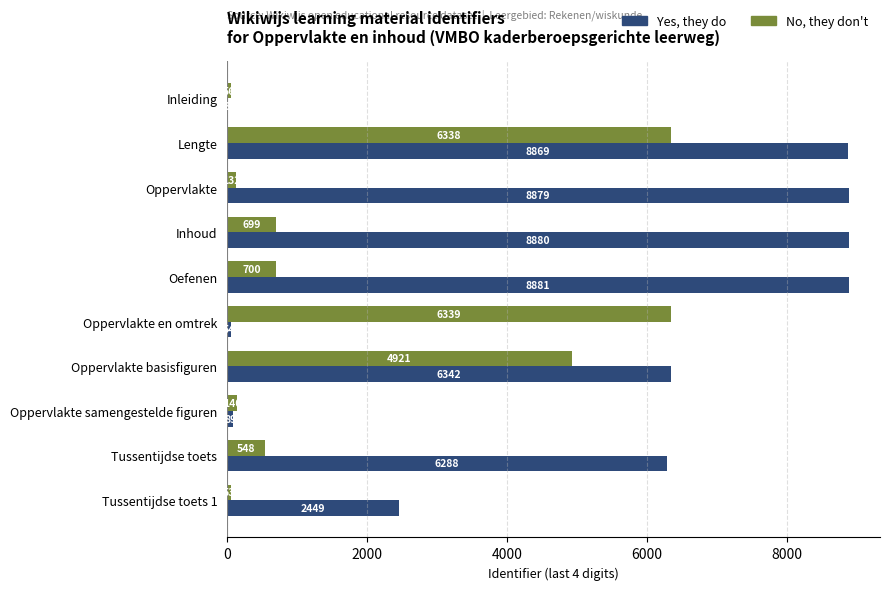

Between Oppervlakte basisfiguren and Tussentijdse toets, which series saw the biggest shift?

No, they don't